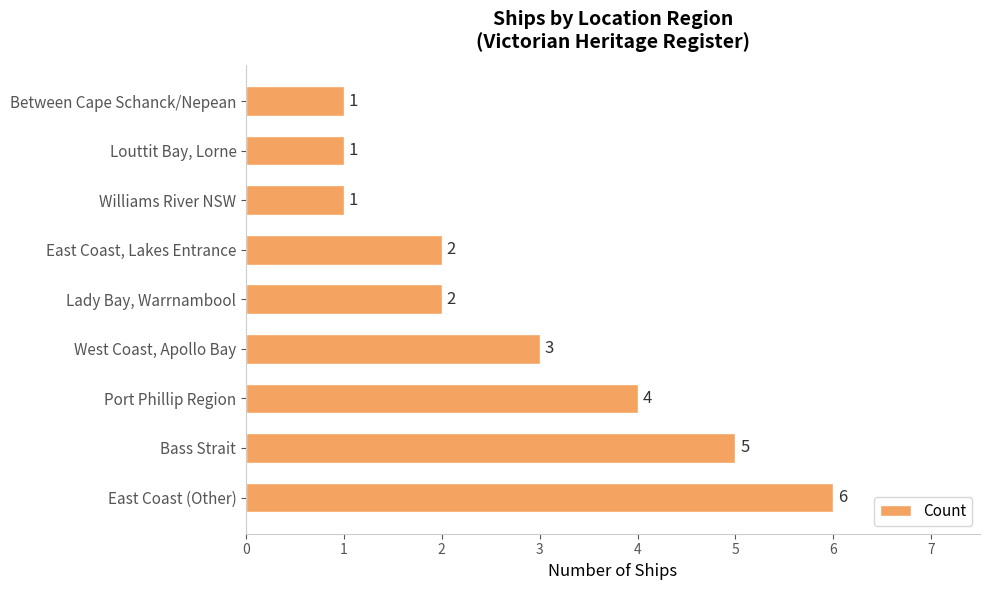

What is the sum of all values?

25